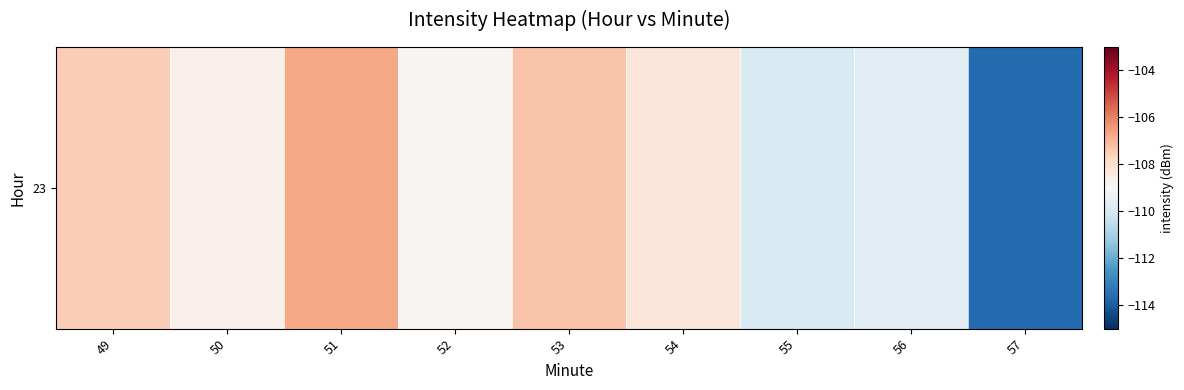

List the labels in order of value, largest first.

51, 53, 49, 54, 50, 52, 56, 55, 57